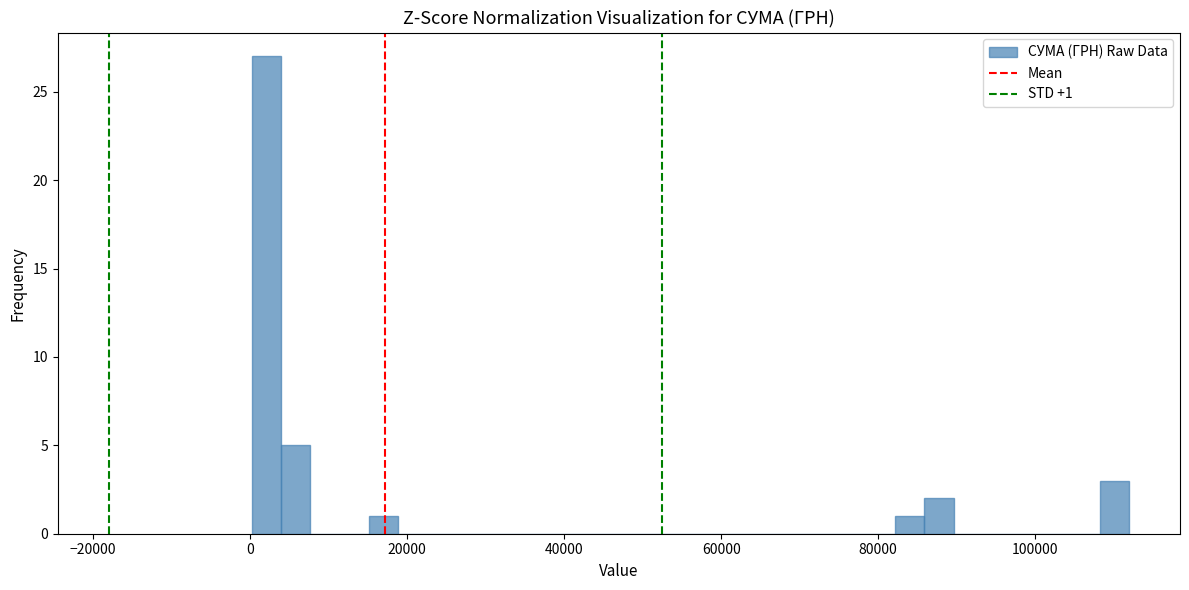

Around what value on the x-axis is the tallest bar? Give the approximate position of its centre, as read against the axis.

2000